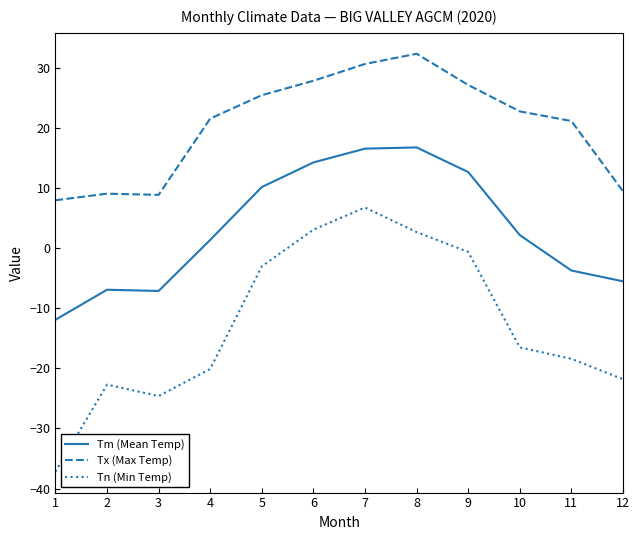

Does the chart display data point markers on the line(s)?

No